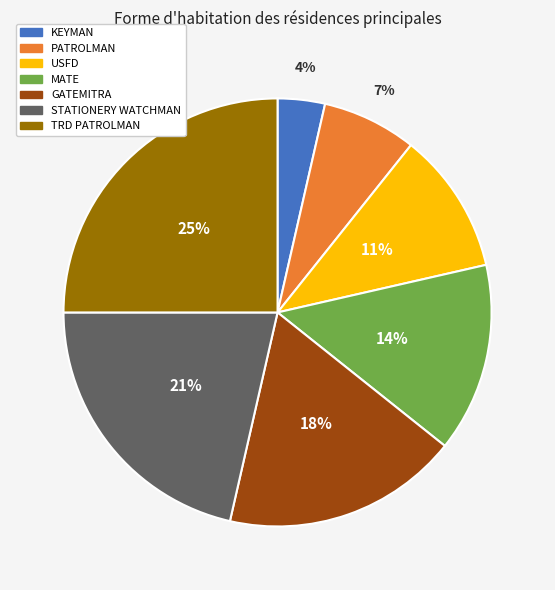

To the nearest percent, what is the average slice percentage?

14%